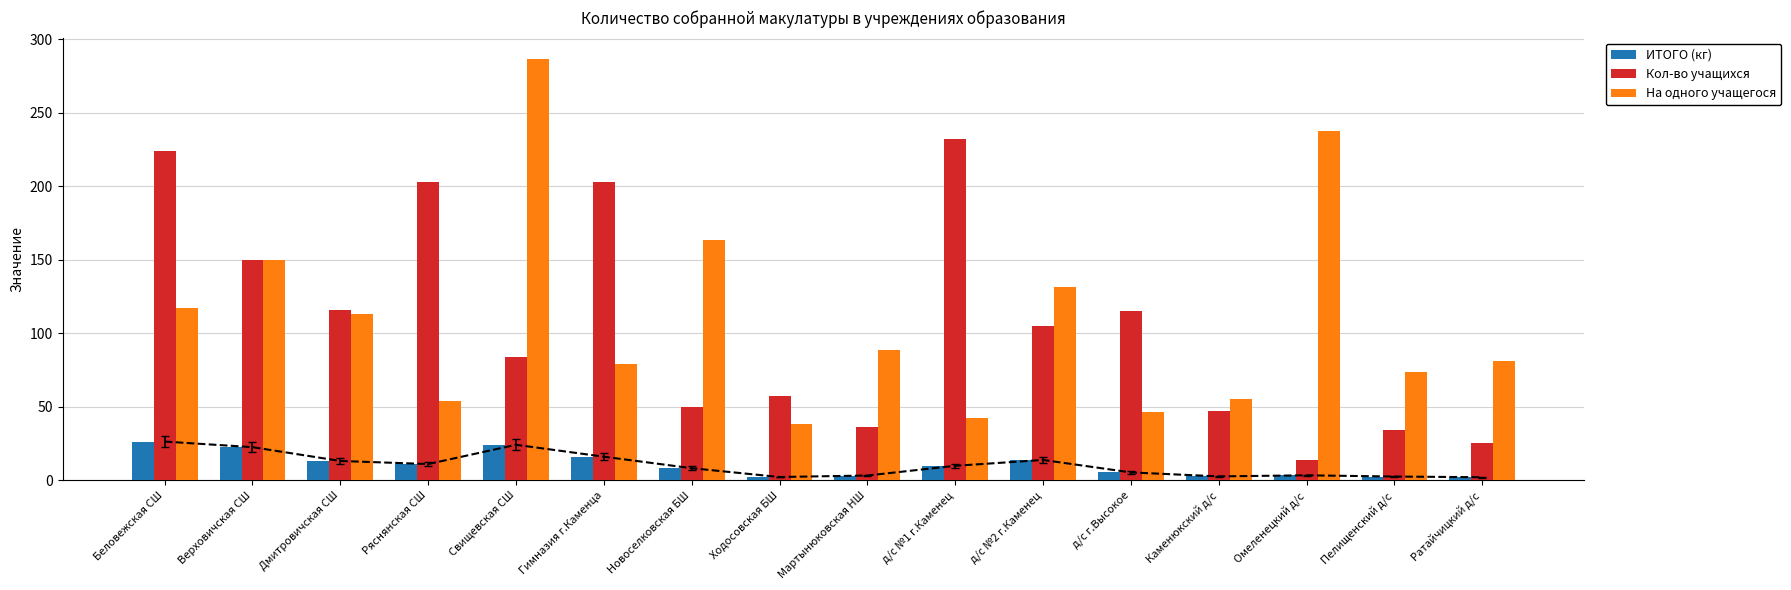

Between Гимназия г.Каменца and Каменюкский д/с, which is larger?

Гимназия г.Каменца